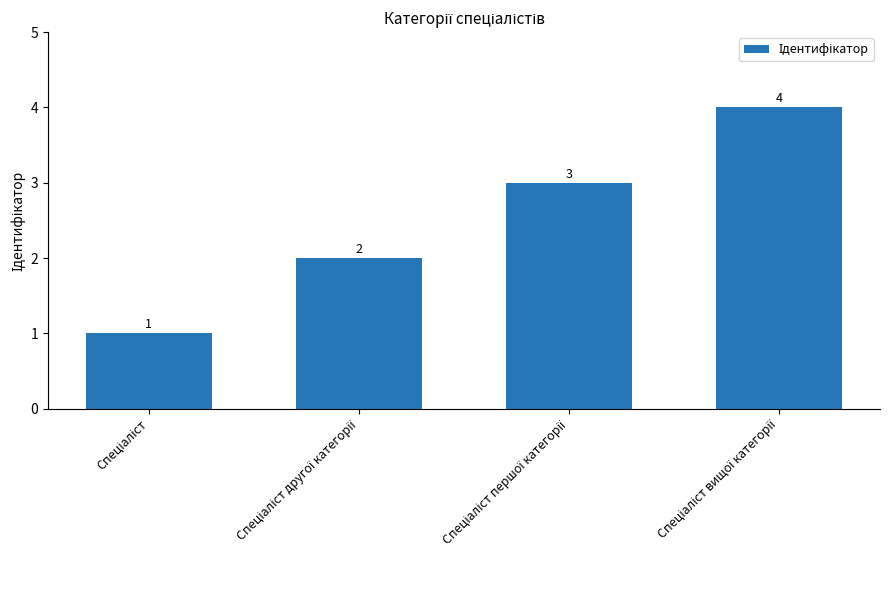

How many series are shown in this chart?

1